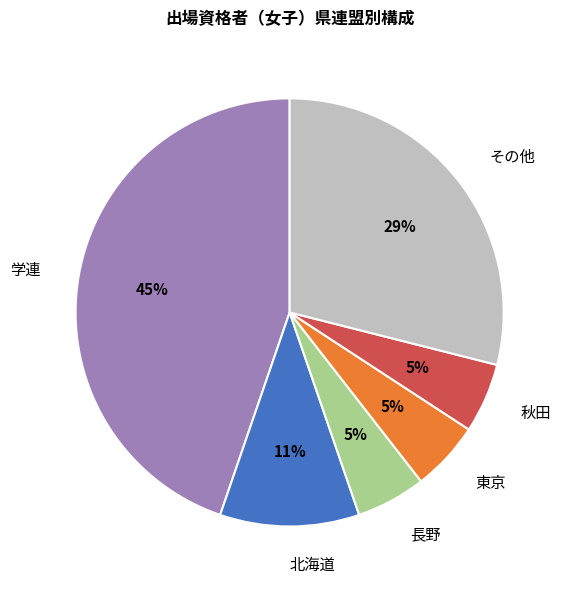

True or false: 学連 accounts for 45% of the total.

True